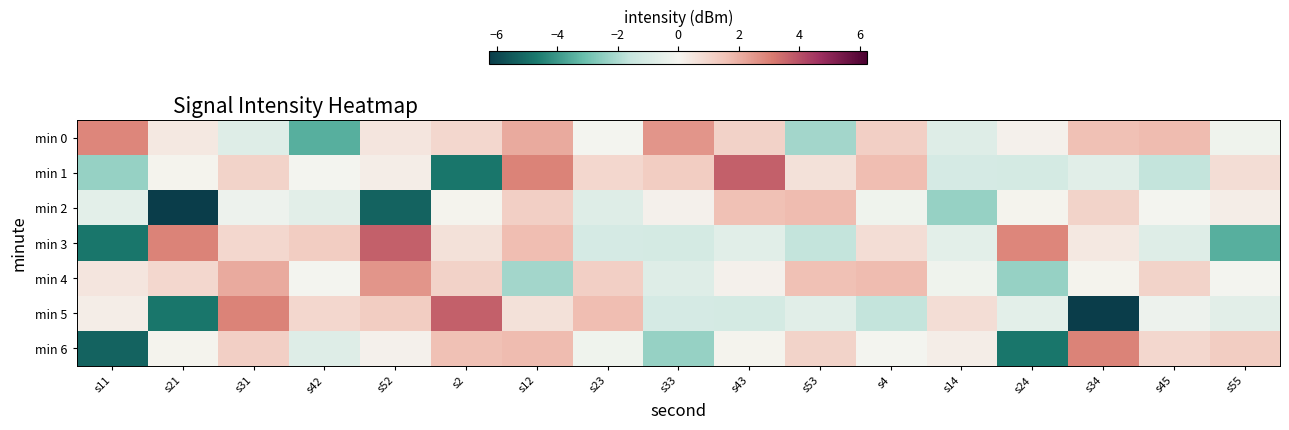

Rank the series at s42 from lowest to highest value.

min 0, min 6, min 2, min 1, min 4, min 5, min 3